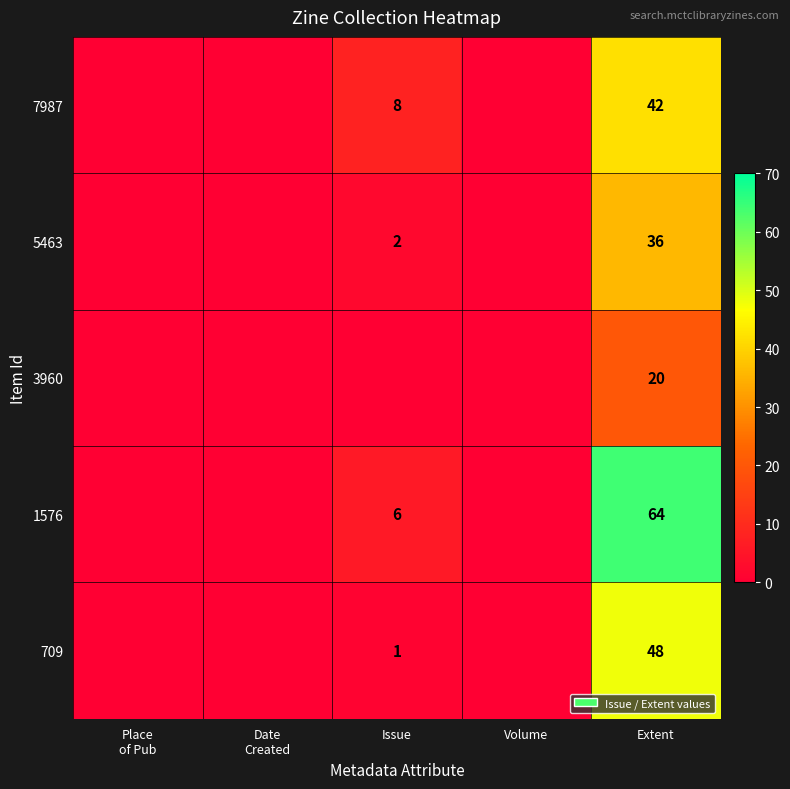

The 7987 series shows 4 at Issue. True or false?

False